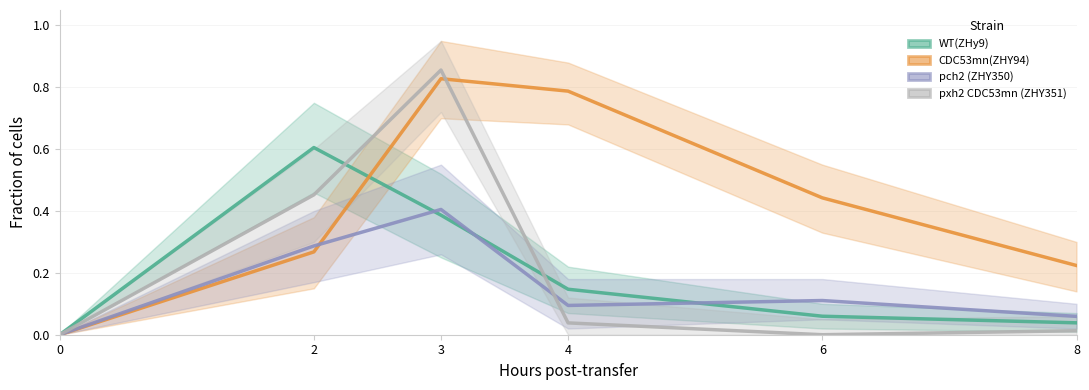

True or false: CDC53mn(ZHY94) % of I and WT(ZHy9) % of I cross at least once.

True